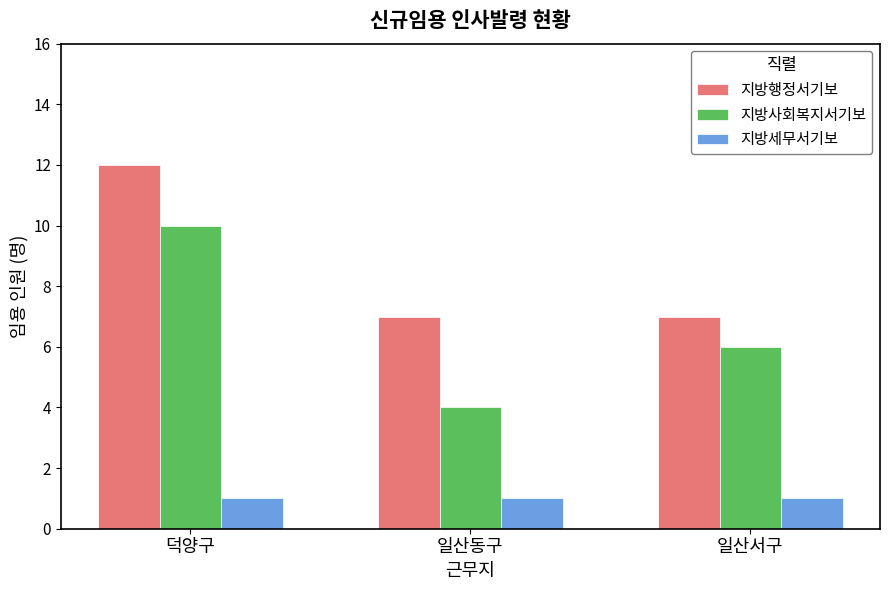

How many groups of bars are there?

3